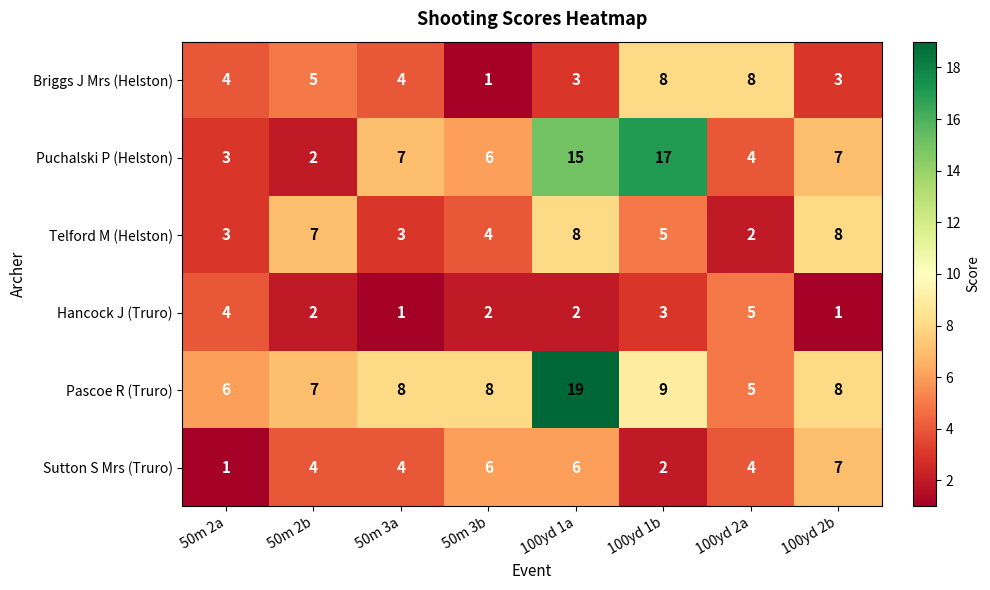

Is it true that Pascoe R (Truro) equals 8 at 100yd 2b?

True